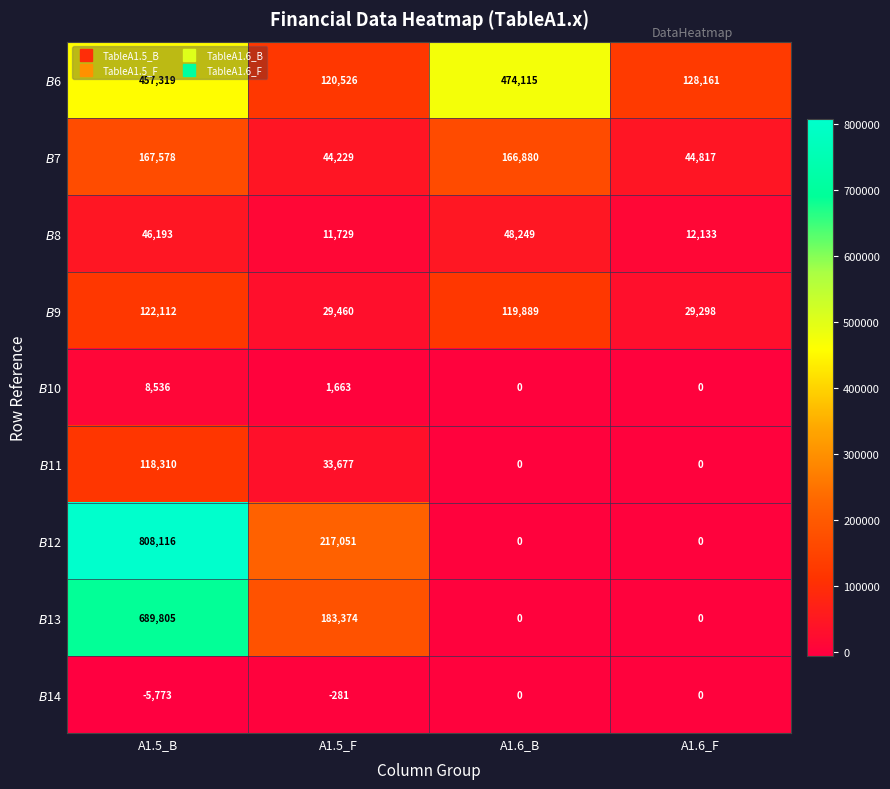

What is the greatest value displayed?

808116